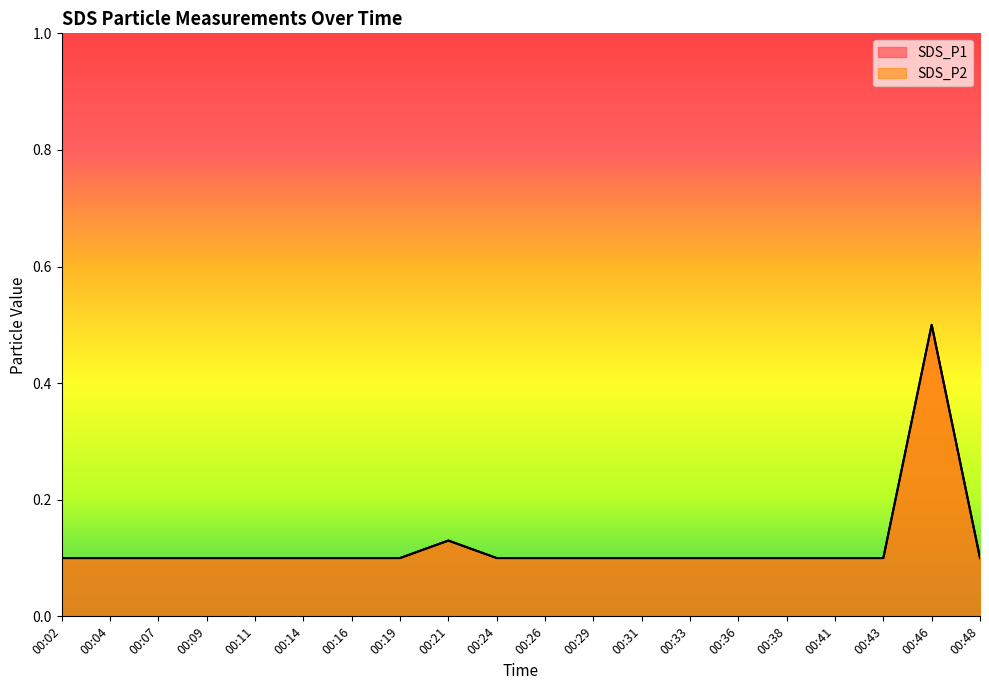

What is the sum of all SDS_P2 values?

2.4